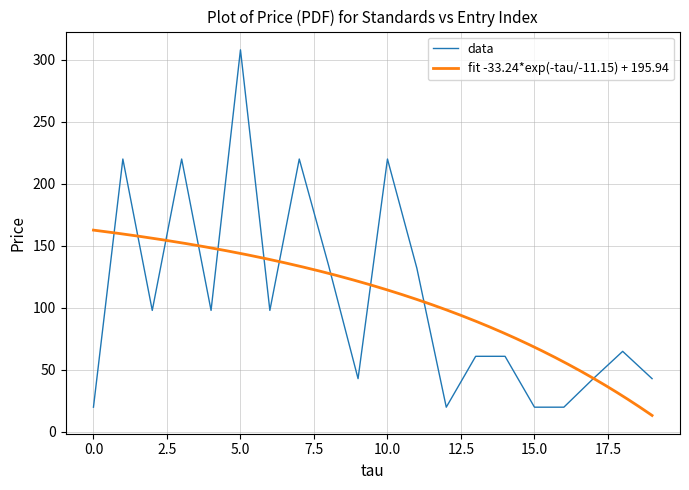

What is the lowest value of the data series?

20